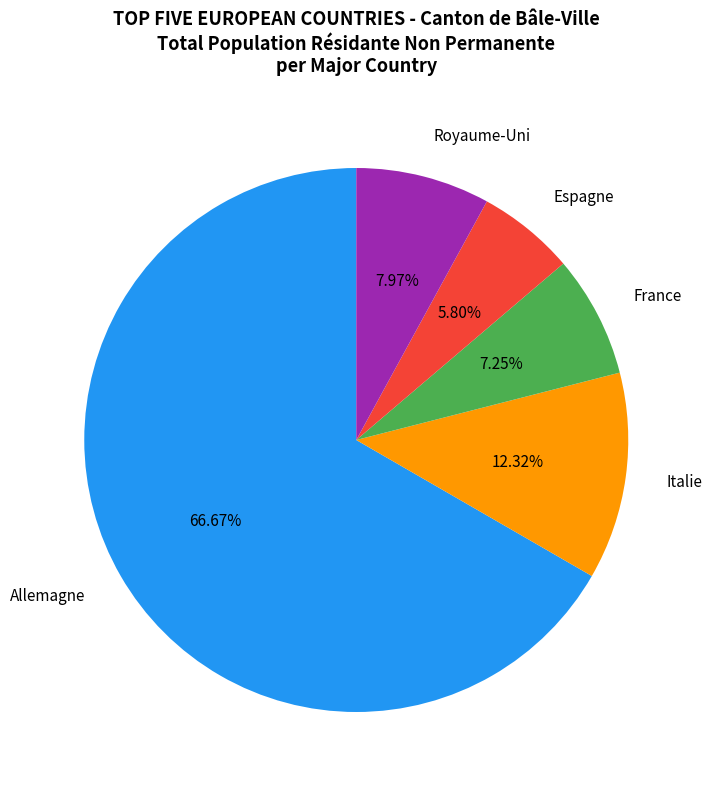

To the nearest percent, what portion does Italie represent?

12%